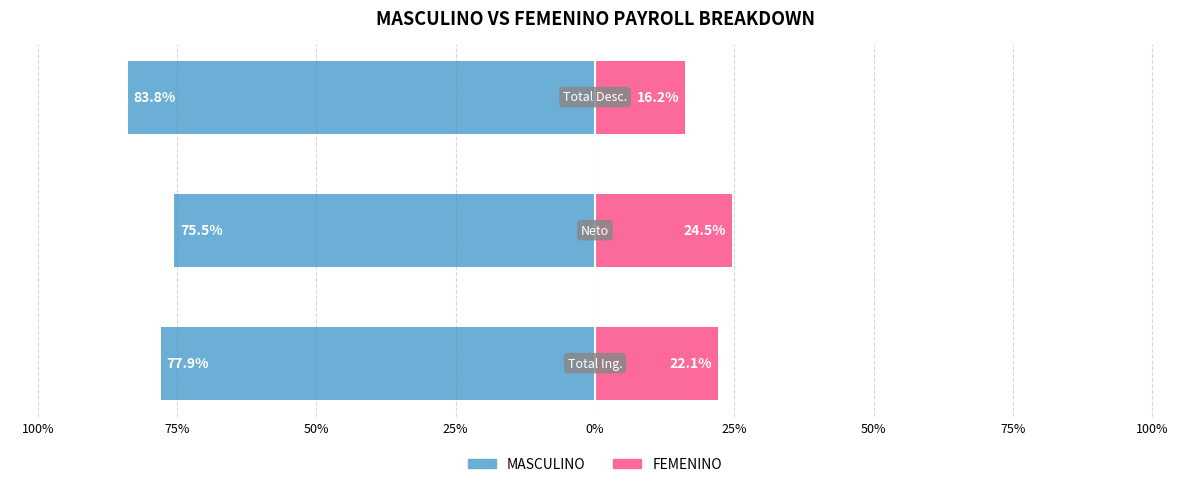

Between 100% and 50%, which is larger?

100%